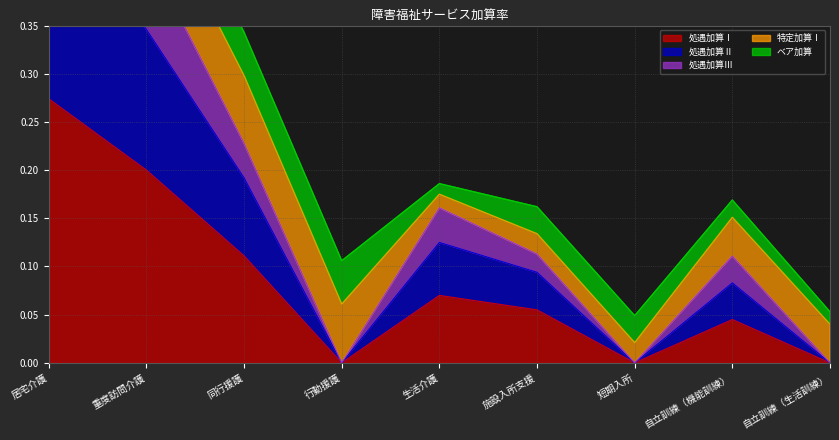

Count the 処遇加算Ⅱ values in the range 0 to 1.

9